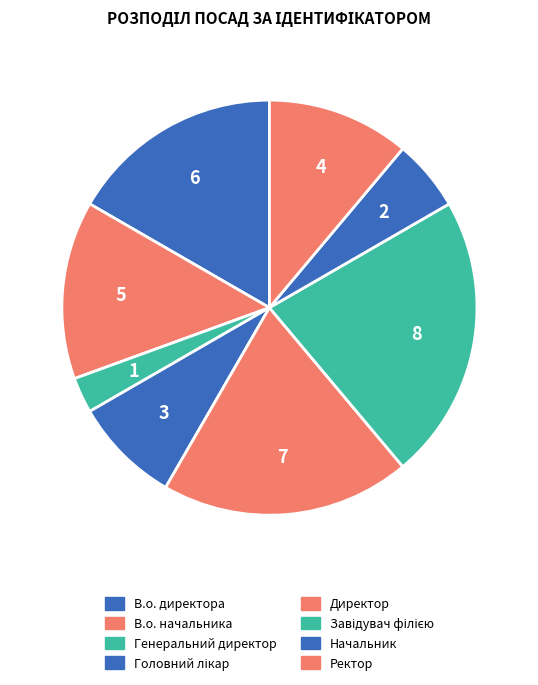

How many segments does this pie chart have?

8